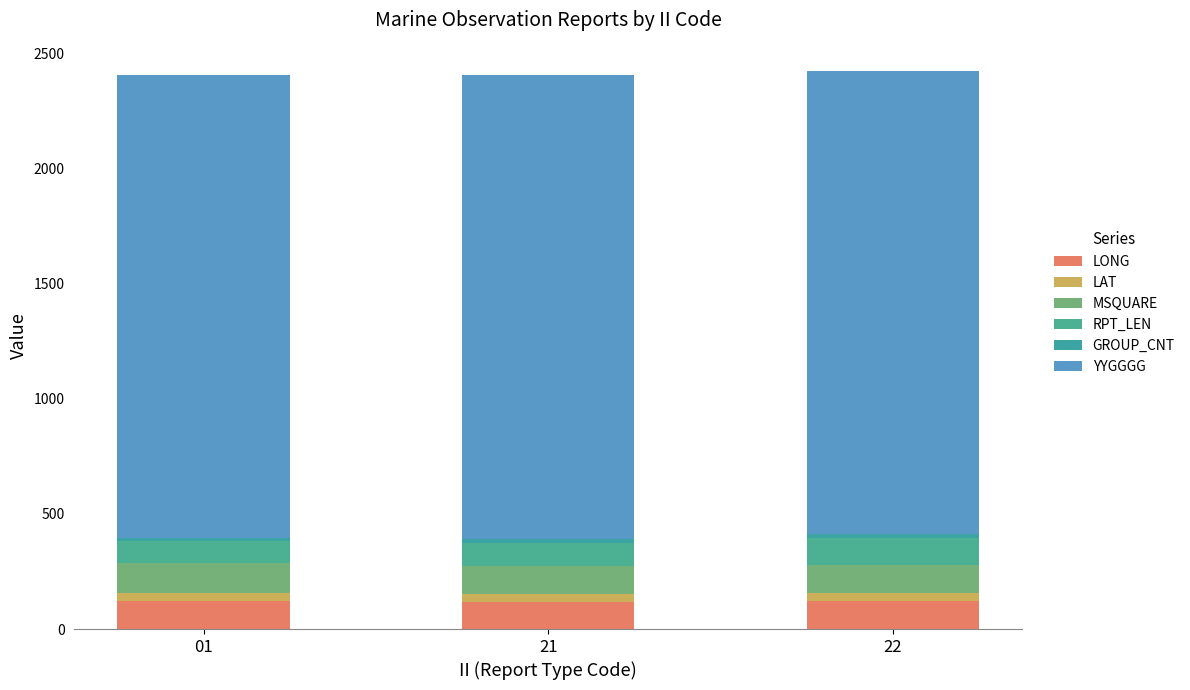

What is the total value across all series at 22?

2424.7